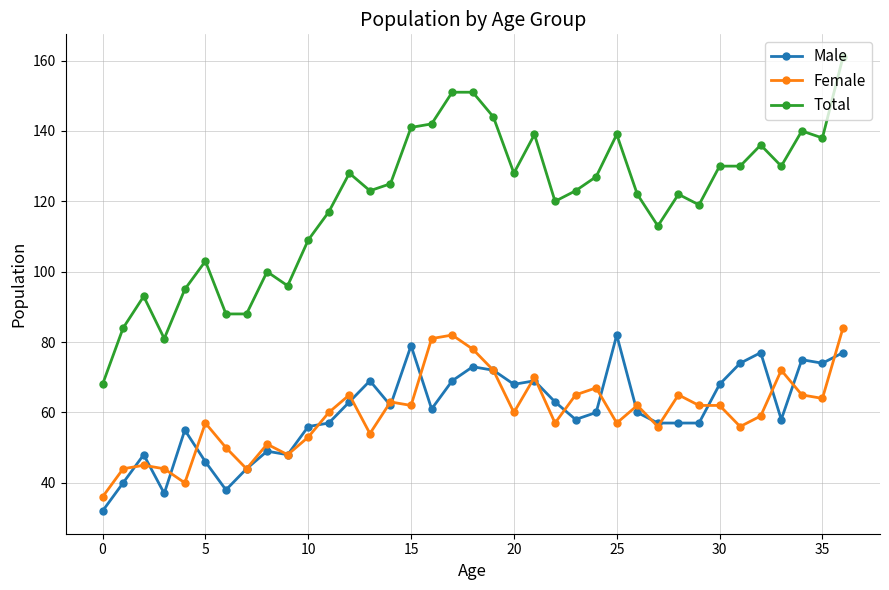

What are all the series names shown in the legend?

Male, Female, Total